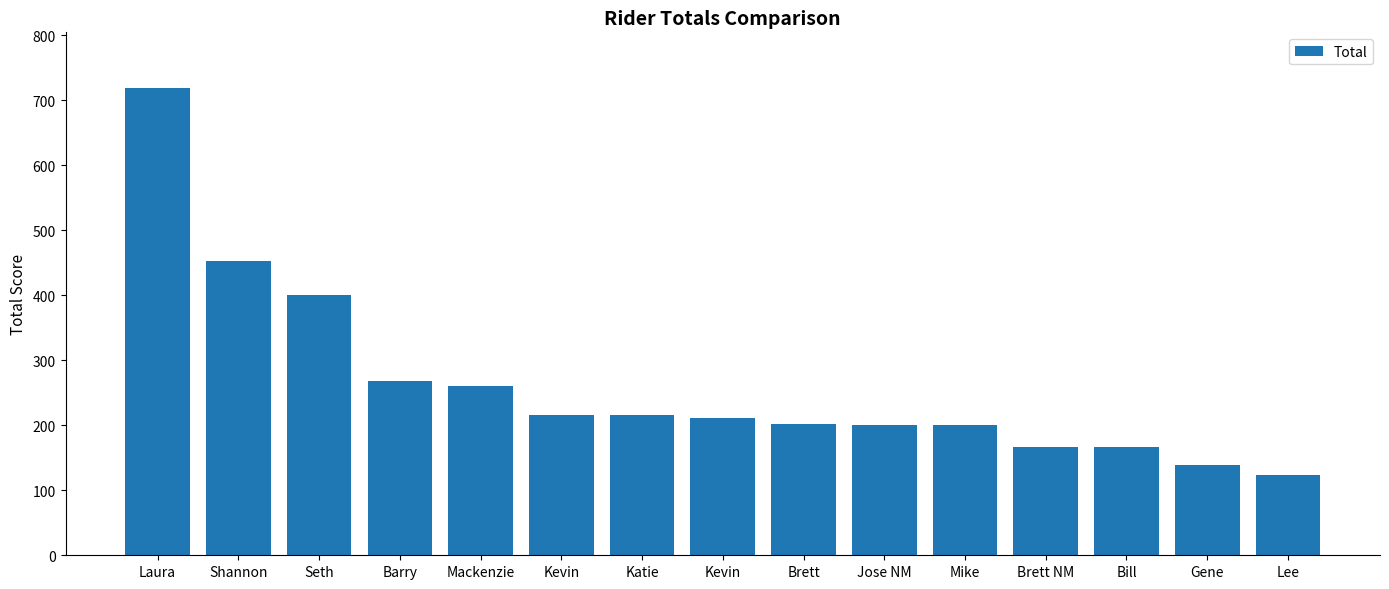

Approximately how many times larger is the value at Seth compared to Katie?

1.8